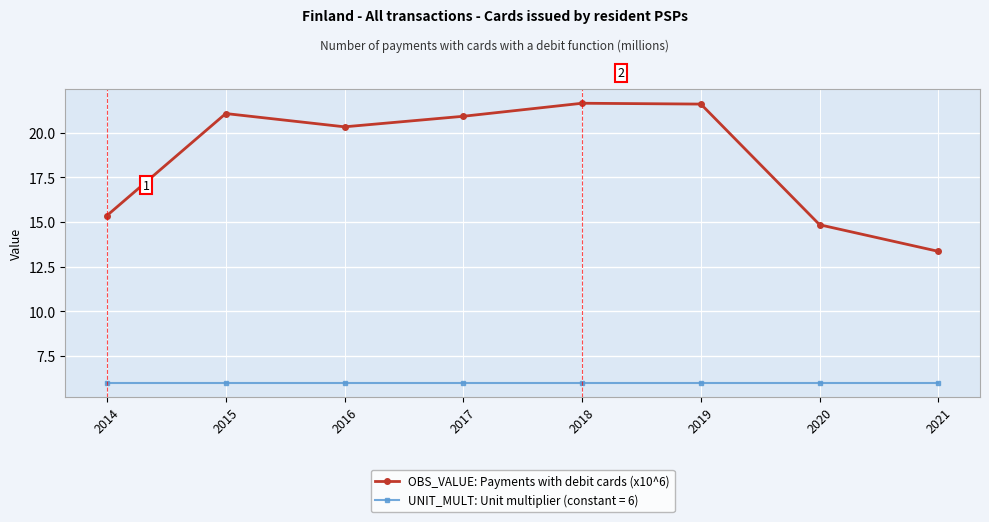

What is the value of the OBS_VALUE: Payments with debit cards (x10^6) point at the 8th from the left?

13.4